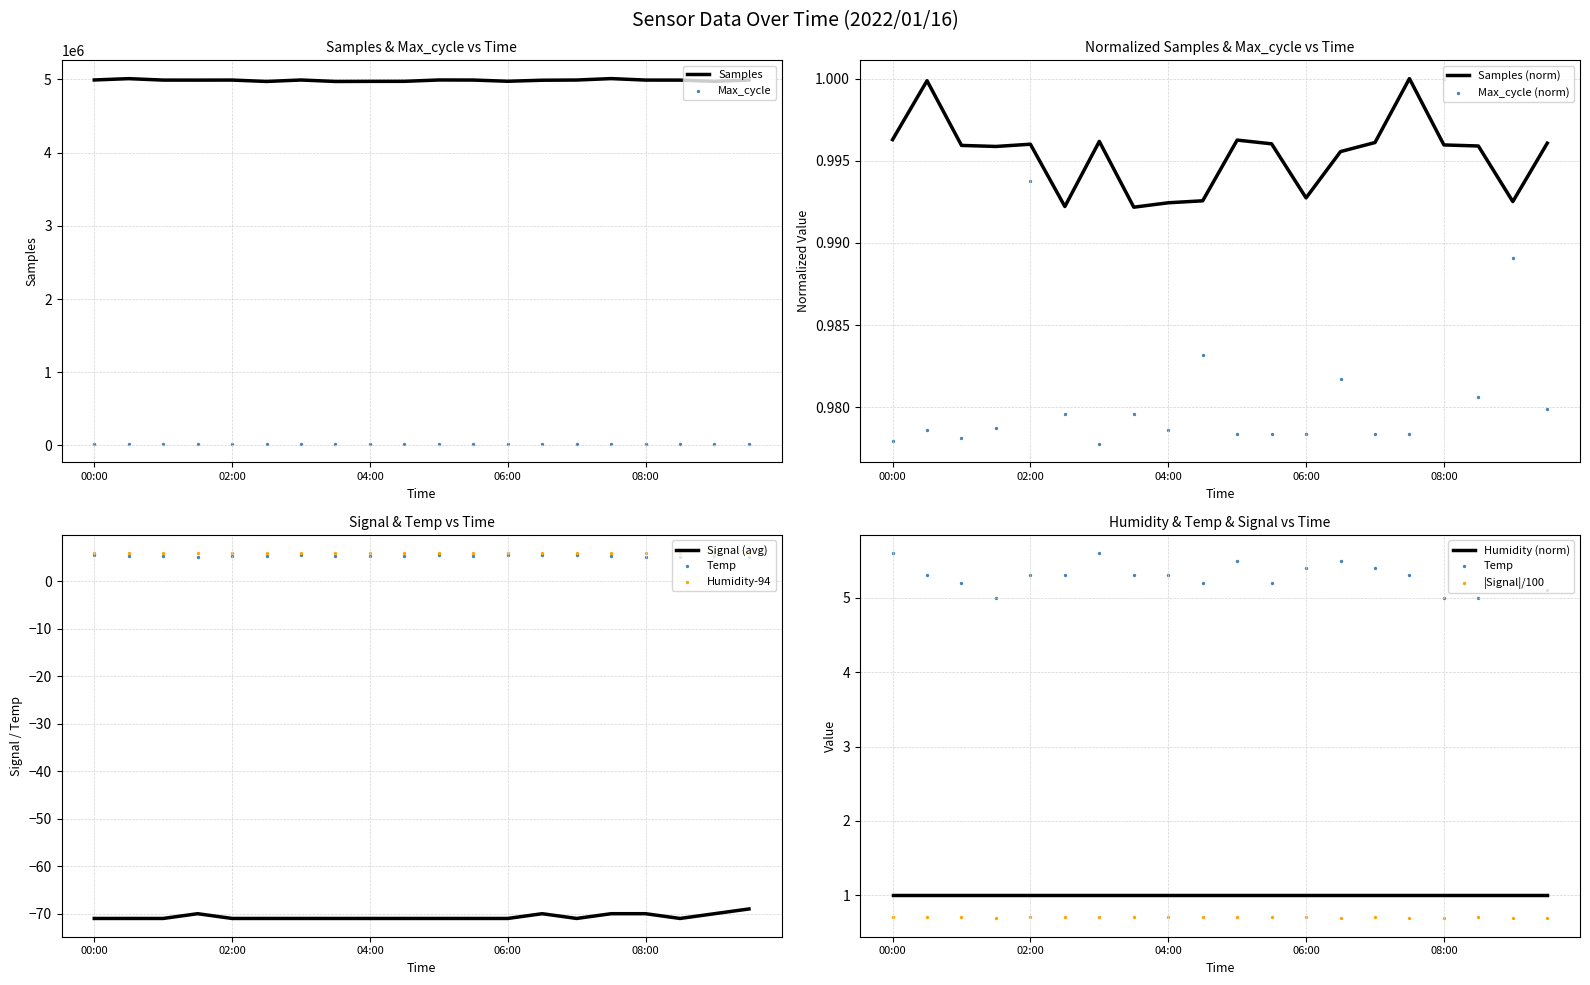

At how many categories does at least one series exceed 373112?

20